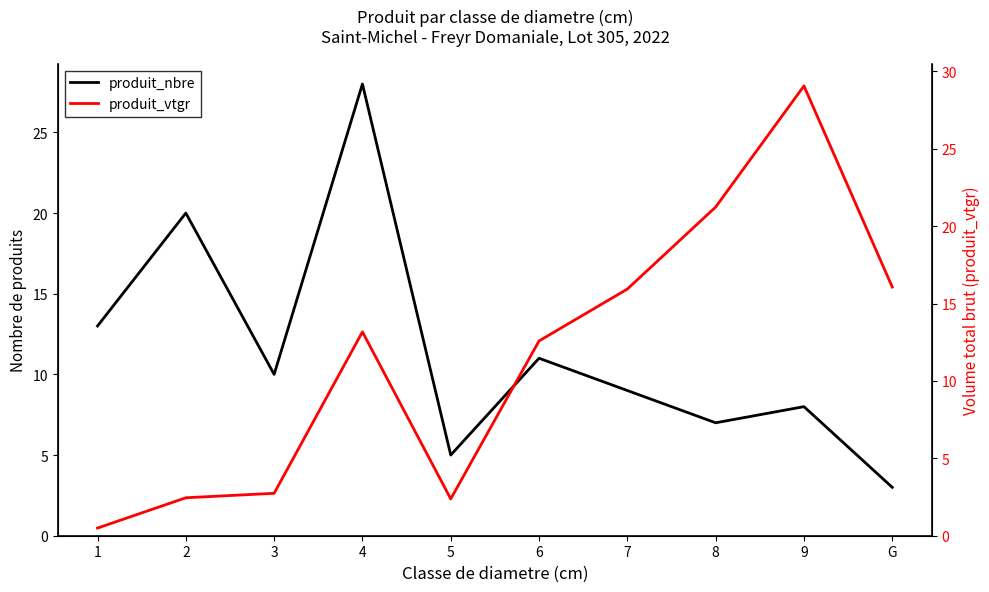

What is the approximate value of produit_vtgr at 7?

15.9